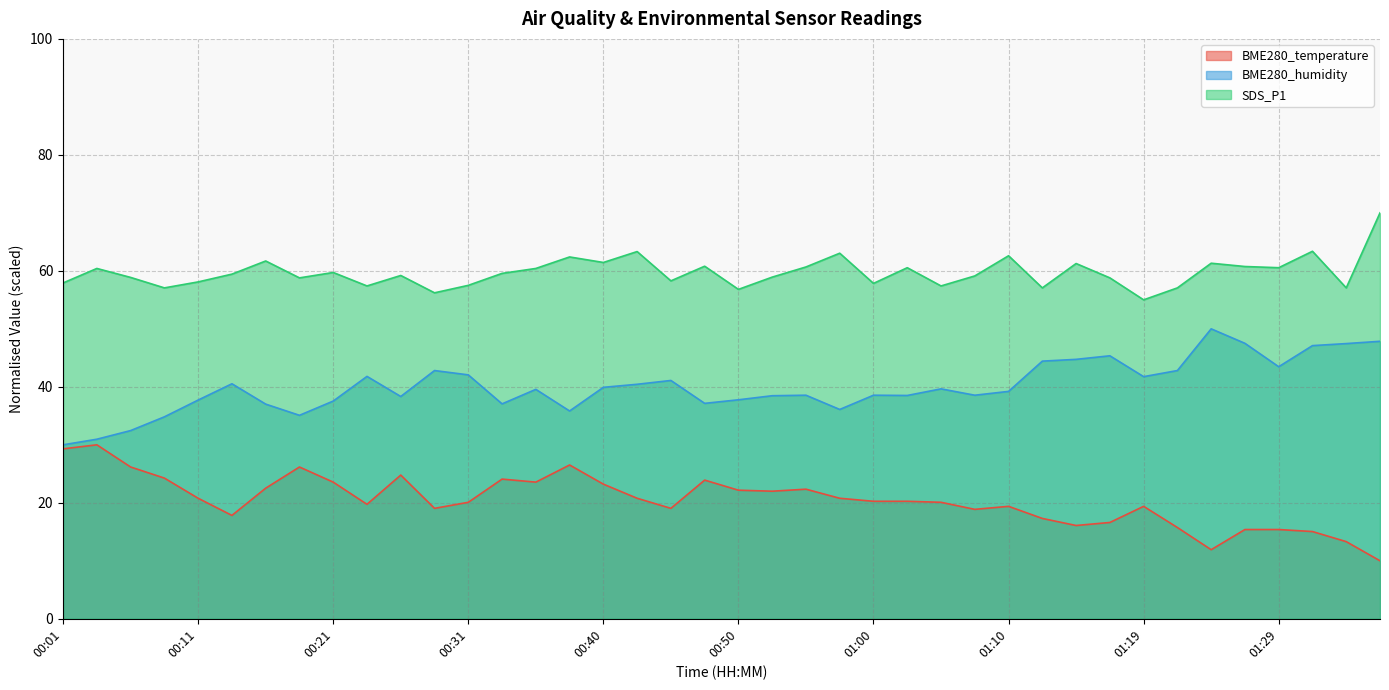

How many data points in BME280_temperature are less than 20?

17